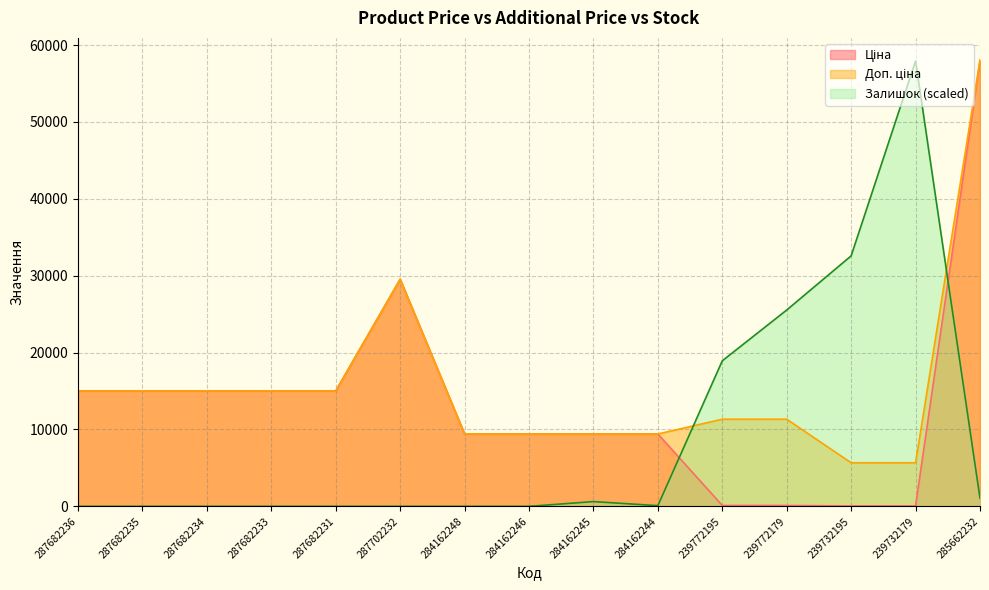

What is the average value of the Залишок series?

9118.0